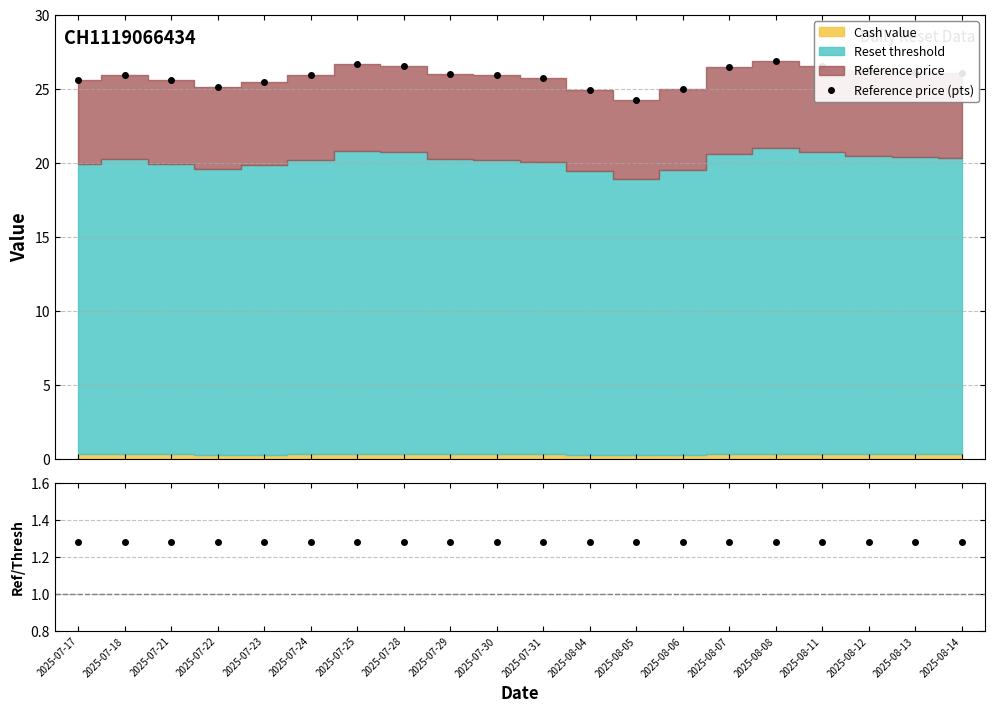

Which category has the highest value in the Ref / Threshold series?

2025-07-23